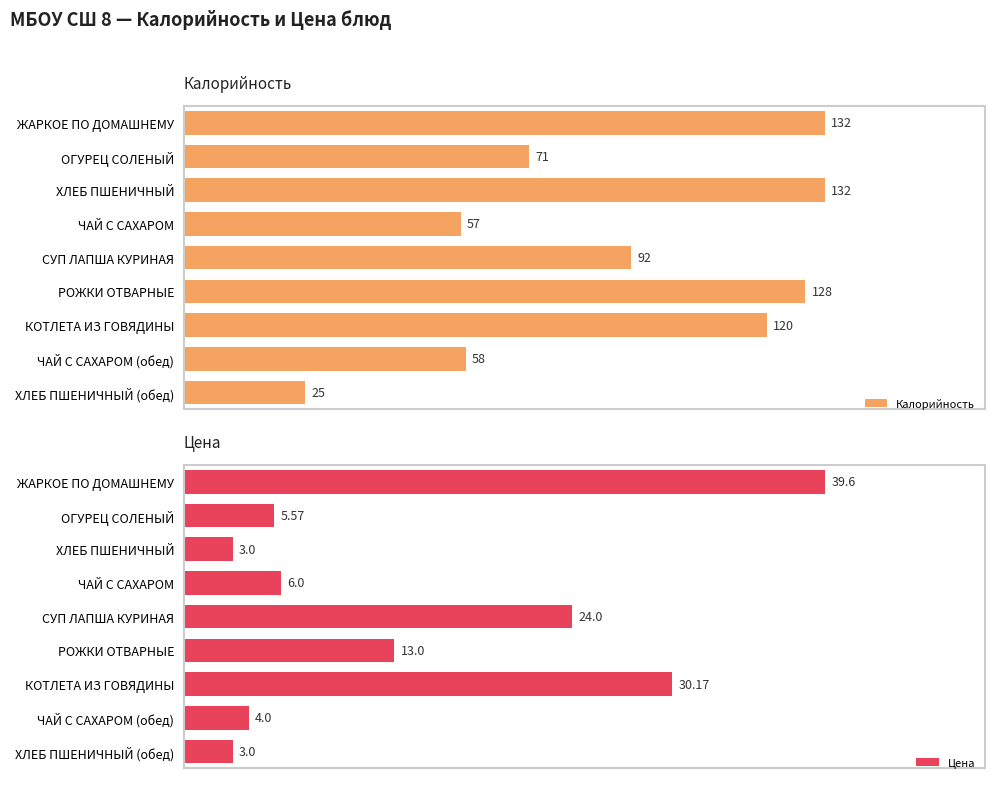

At which label does Цена reach its peak?

ЖАРКОЕ ПО ДОМАШНЕМУ